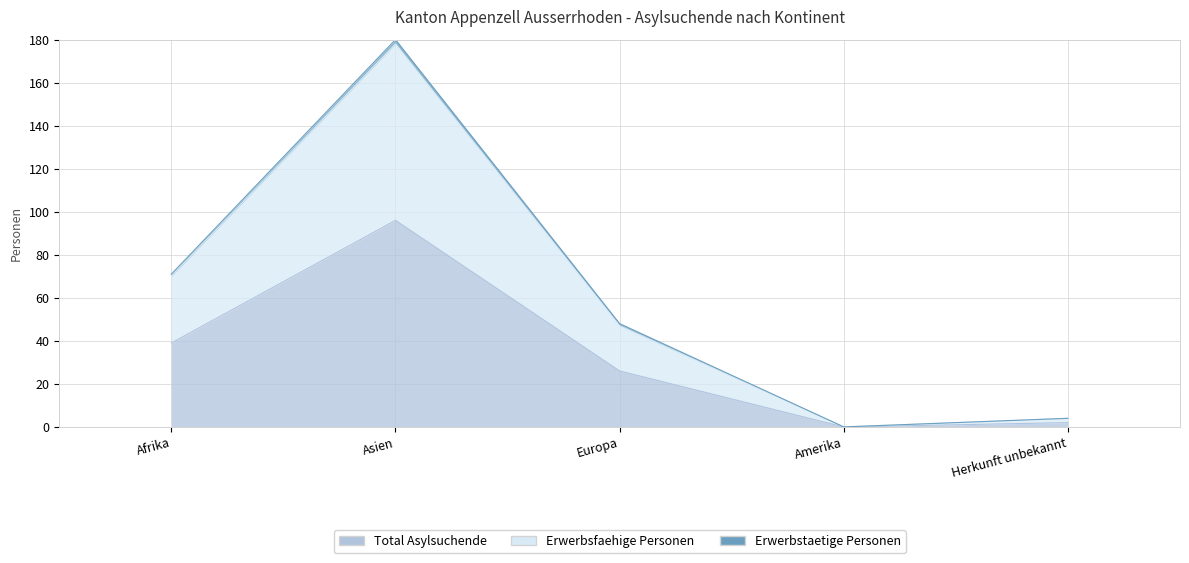

How many data points in Total Asylsuchende are above 26?

2